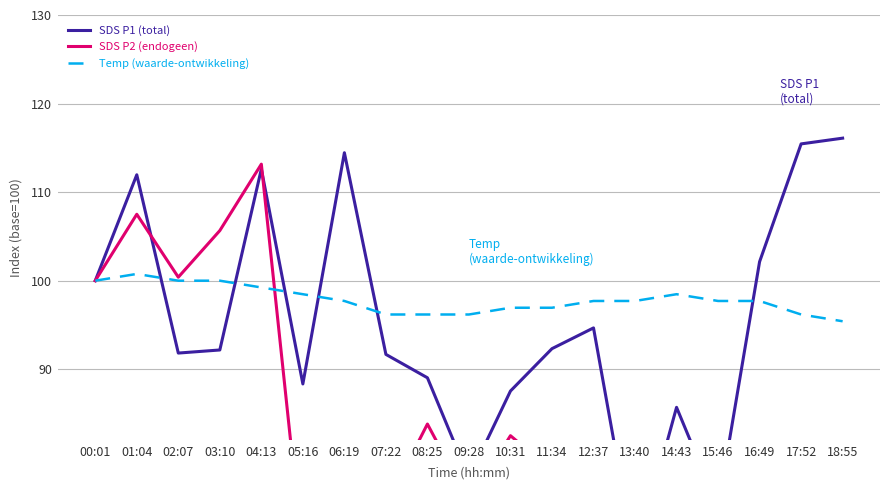

Reading left to right, transcribe all the data shown in this chart.

SDS P1 (total): 100.0	112.0	91.8	92.2	112.6	88.3	114.4	91.7	89.0	77.7	87.5	92.3	94.7	68.6	85.7	74.4	102.1	115.4	116.1
SDS P2 (endogeen): 100.0	107.5	100.4	105.7	113.2	68.8	76.3	74.6	83.8	75.0	82.5	78.6	68.4	69.3	77.2	63.2	53.9	54.9	52.2
Temp (waarde-ontwikkeling): 100.0	100.8	100.0	100.0	99.2	98.5	97.7	96.2	96.2	96.2	96.9	96.9	97.7	97.7	98.5	97.7	97.7	96.2	95.4